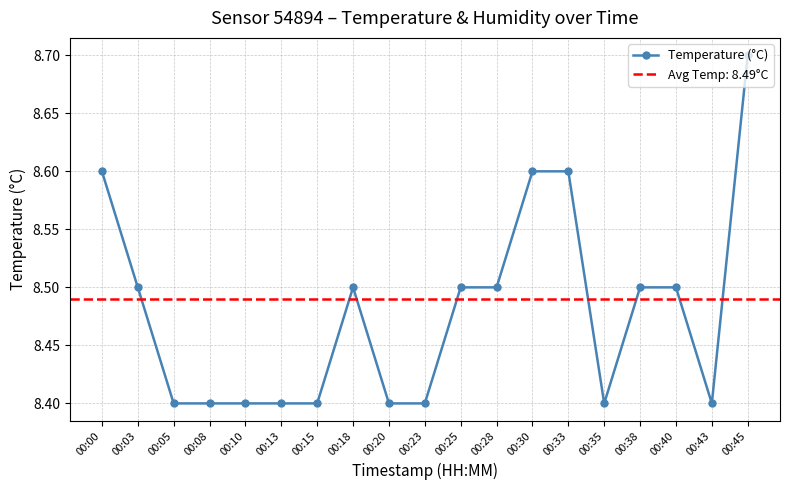

Between 00:08 and 00:20, which is larger?

00:08